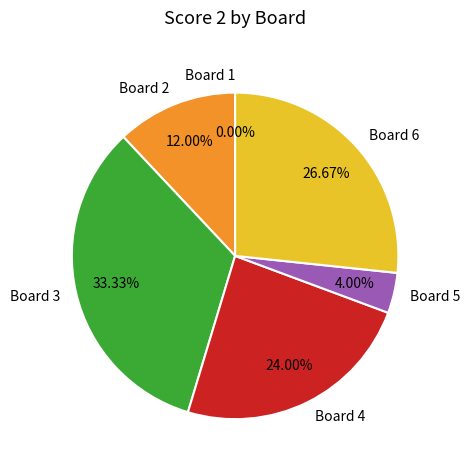

What is the smallest slice in the pie chart?

Board 1